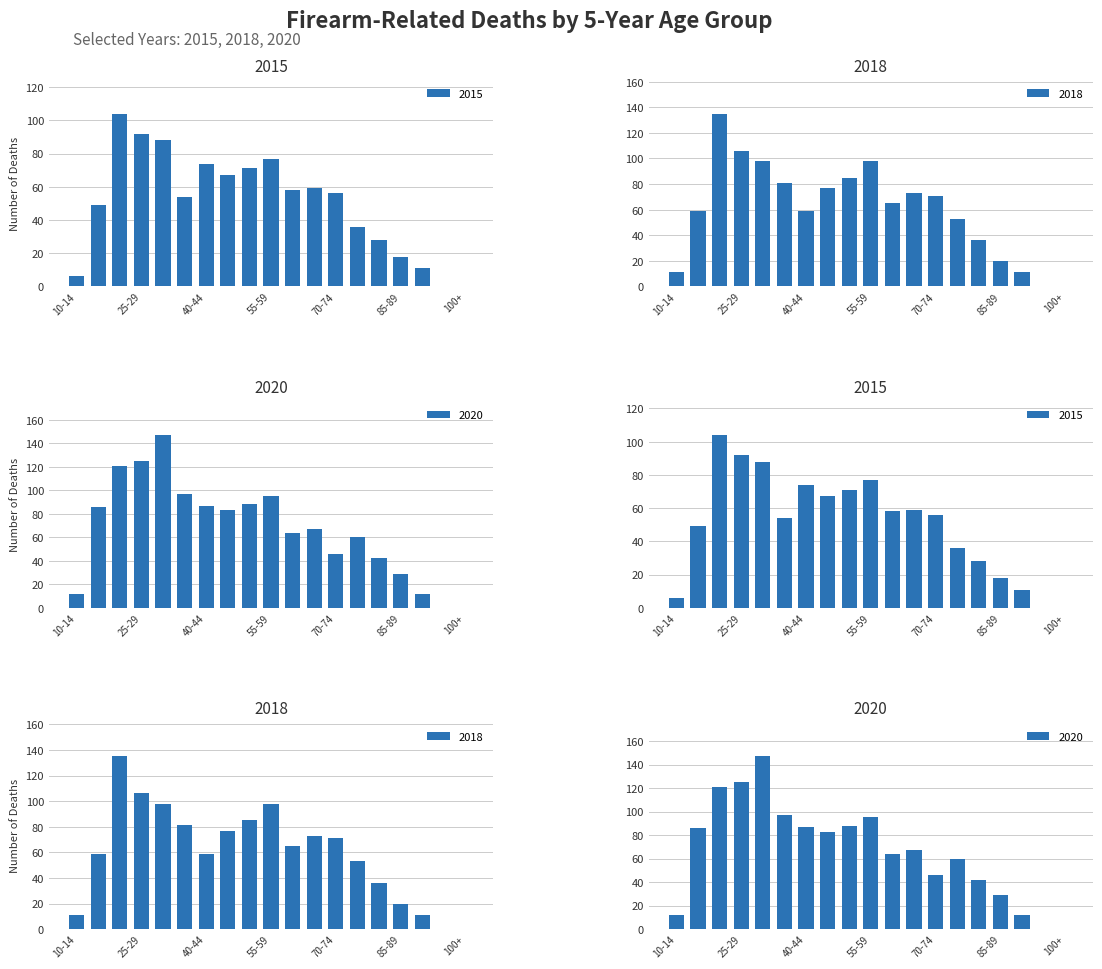

Which series has the largest total across all categories?

2020